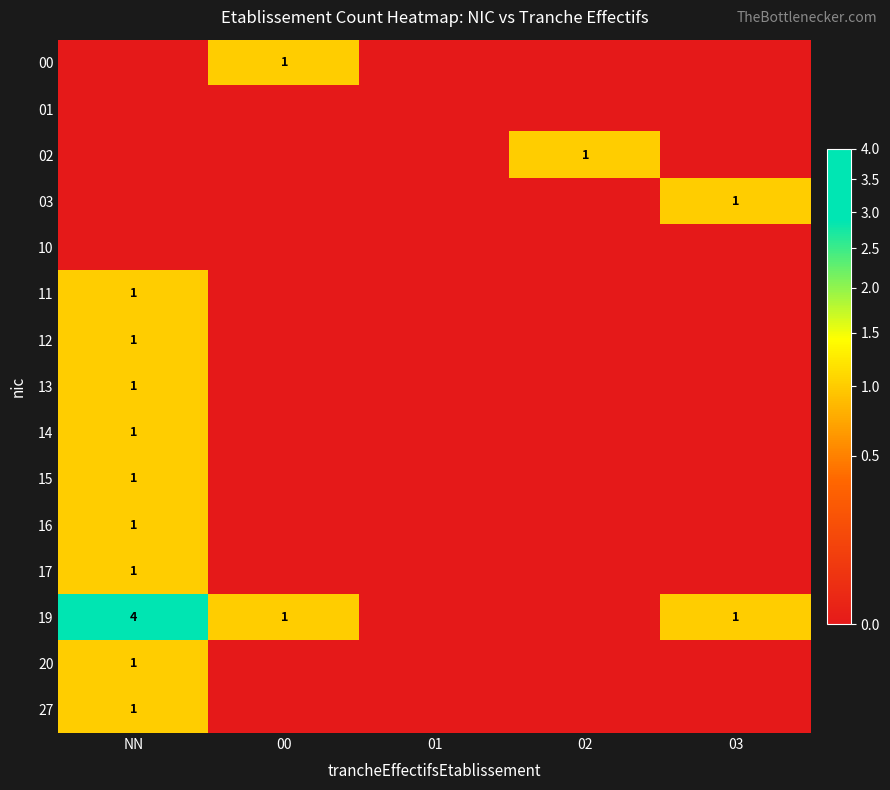

Is it true that 00 equals 1 at 00?

True